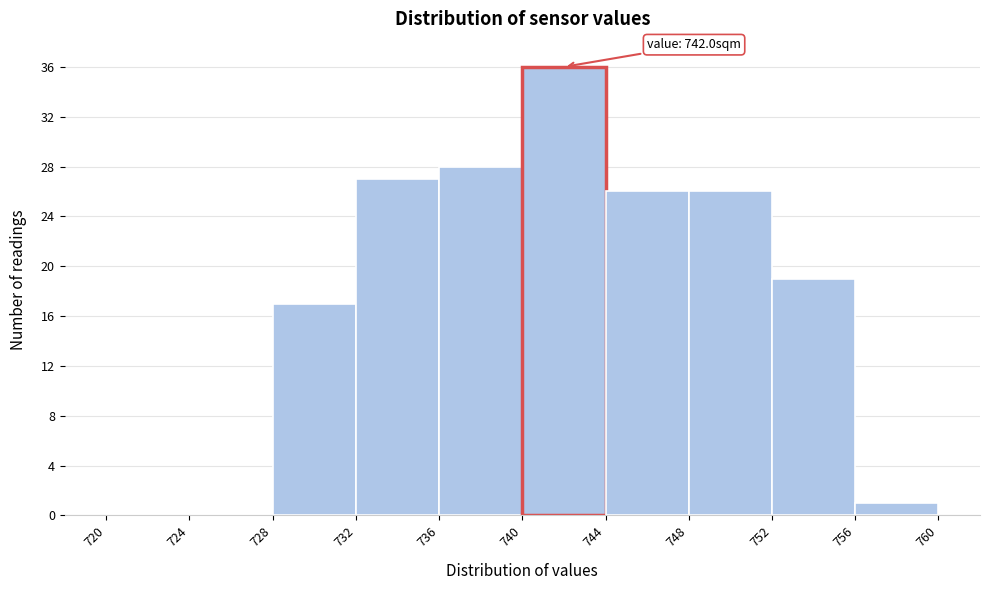

Which range on the x-axis has the tallest bar?

740 to 744